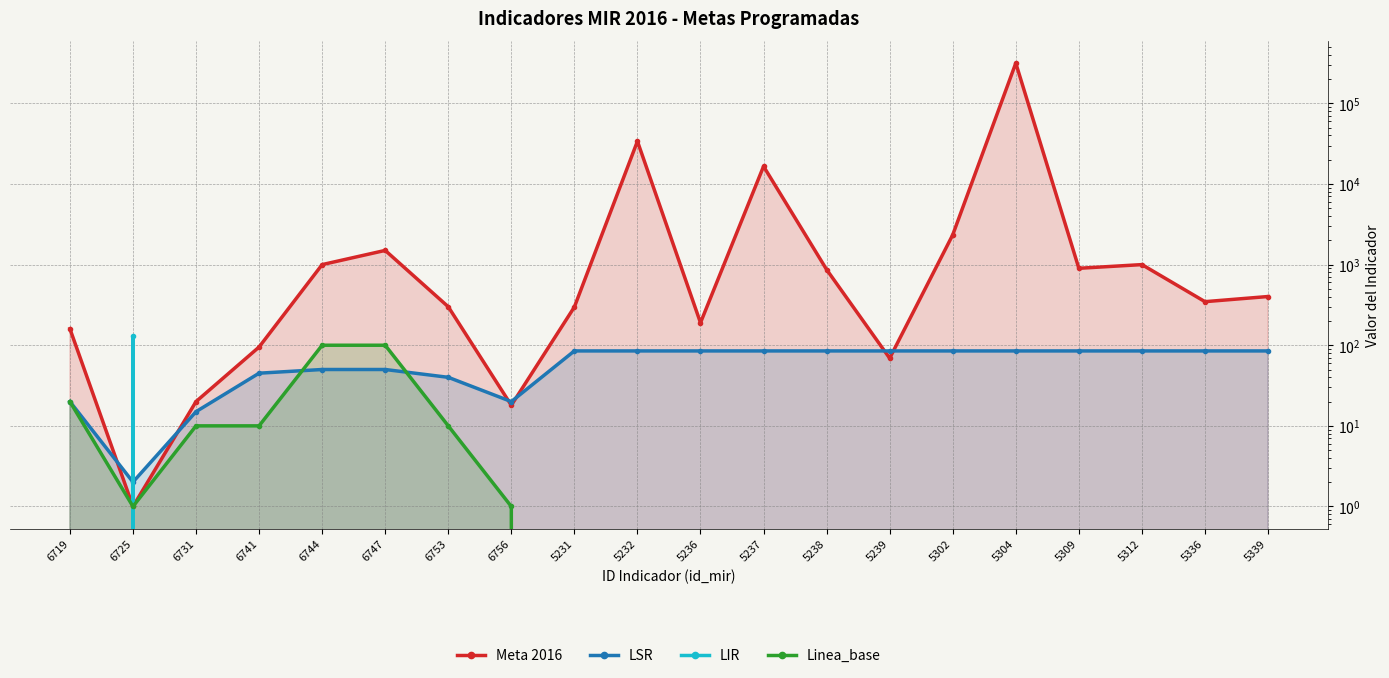

What is the label of the 9th point from the right?

5237